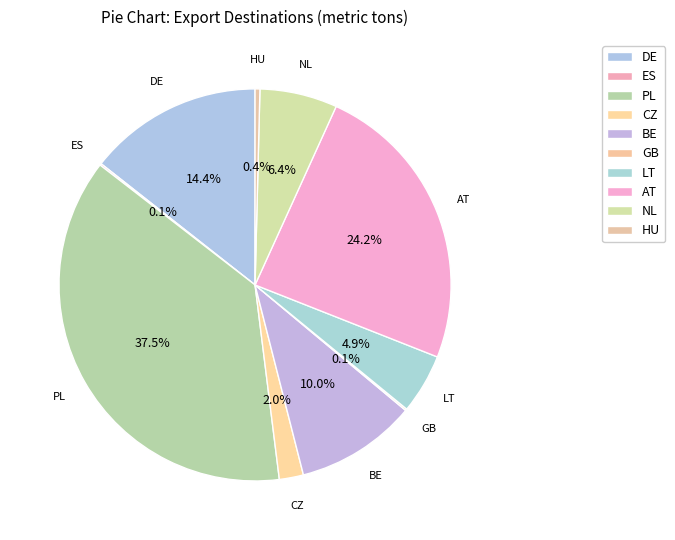

Combined, what portion of the pie is ES and BE?

10.1%